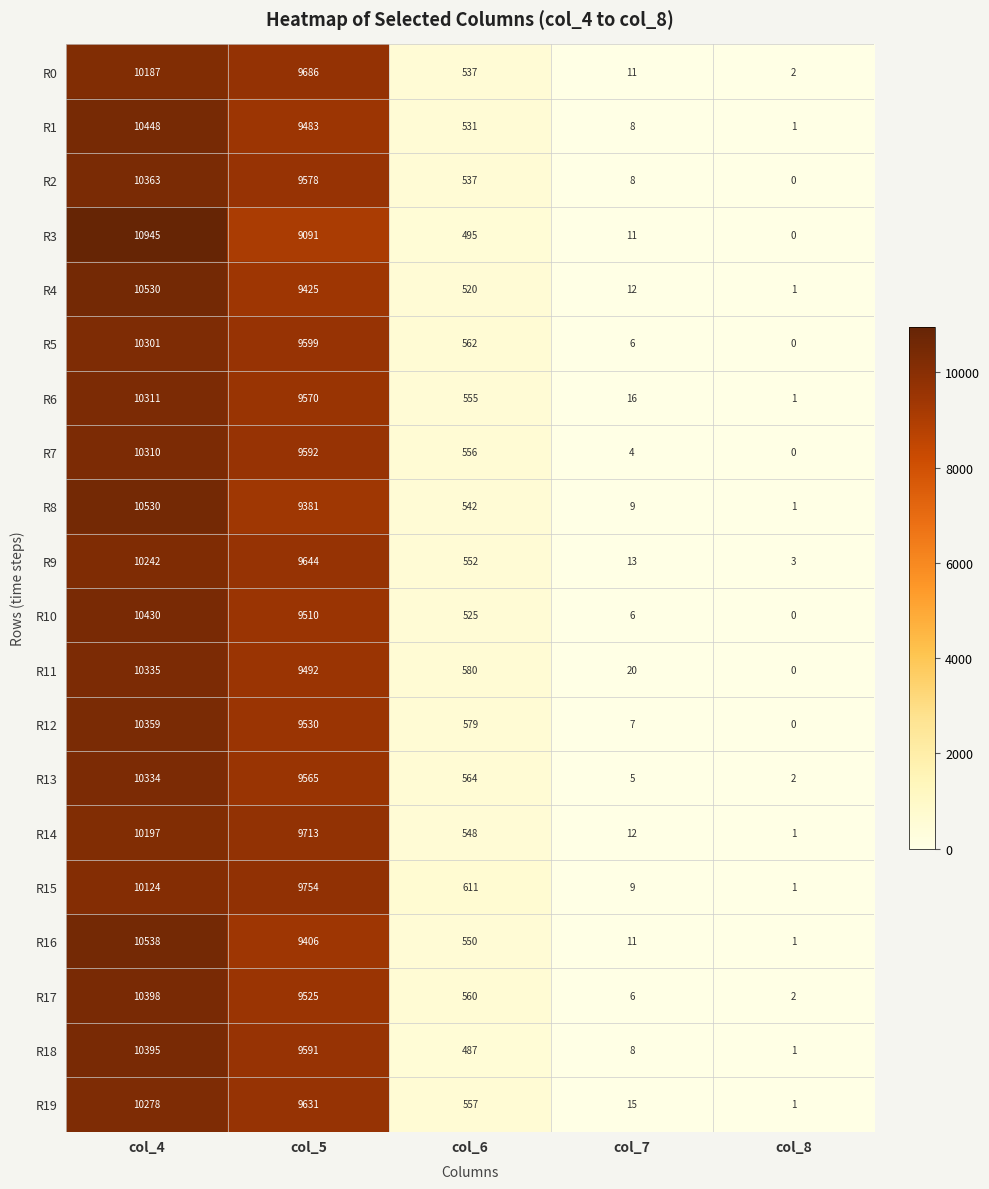

Is it true that R8 equals 1 at col_8?

True